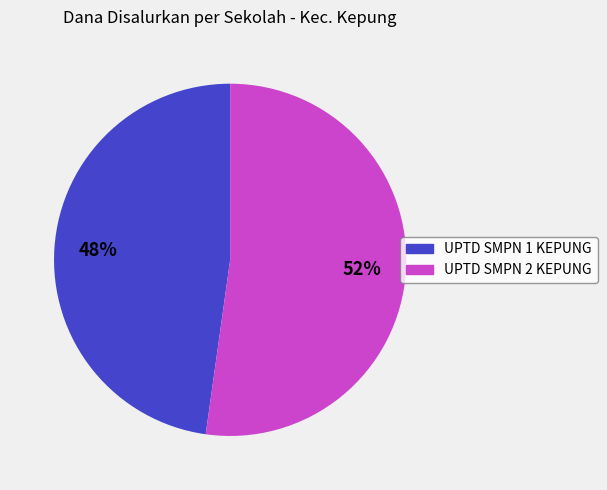

What is the ratio of the value at UPTD SMPN 2 KEPUNG to the value at UPTD SMPN 1 KEPUNG?

1.1